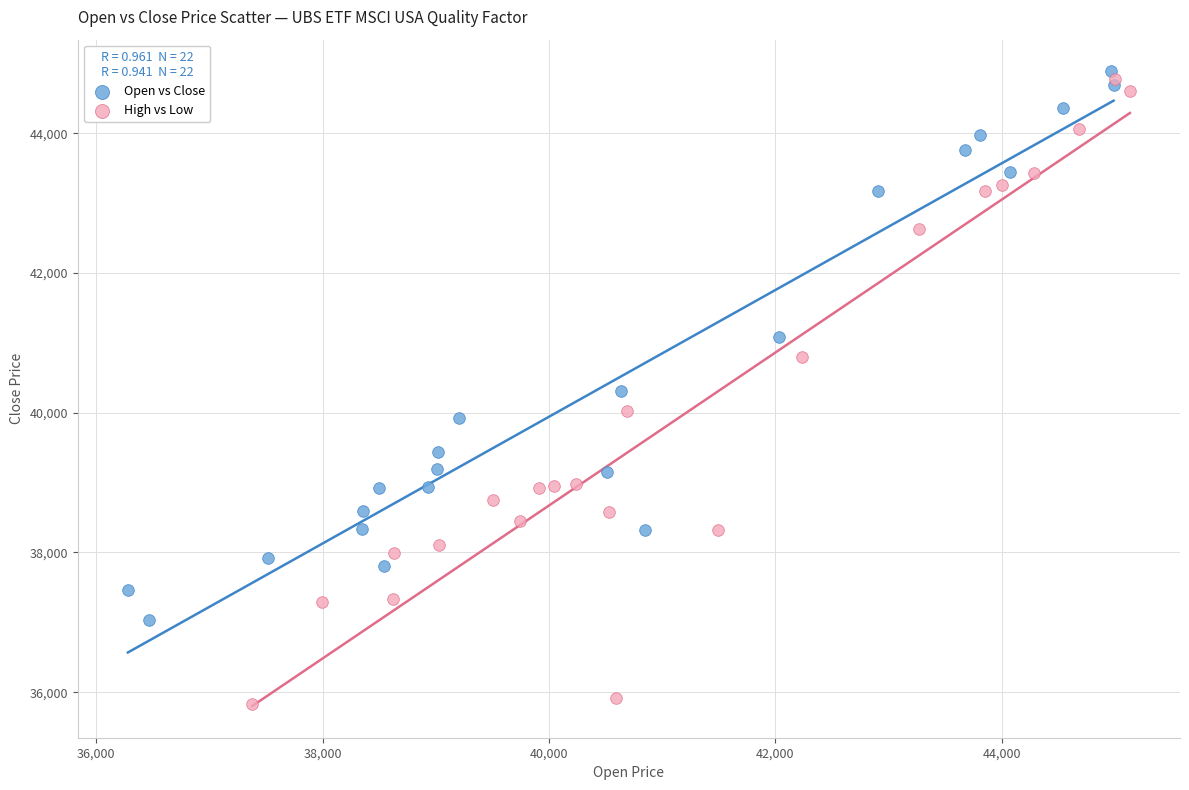

Which series contains the lowest Y value?

High vs Low